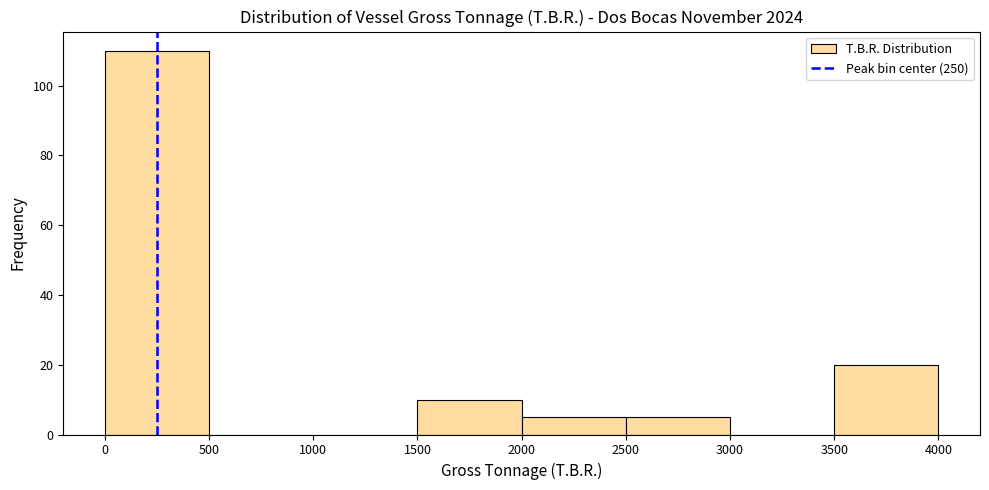

Over which range of the x-axis is the bar tallest?

0 to 500